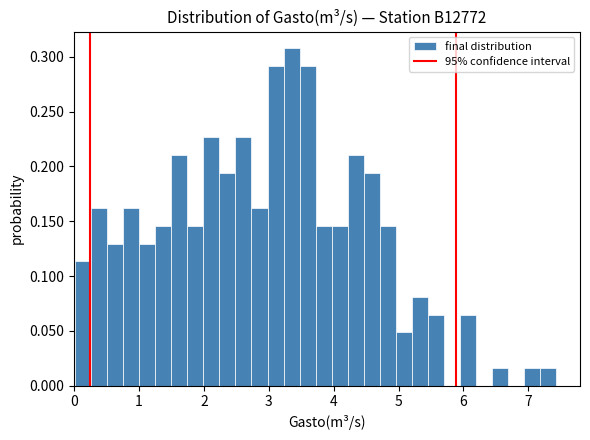

Around what value on the x-axis is the tallest bar? Give the approximate position of its centre, as read against the axis.

3.4